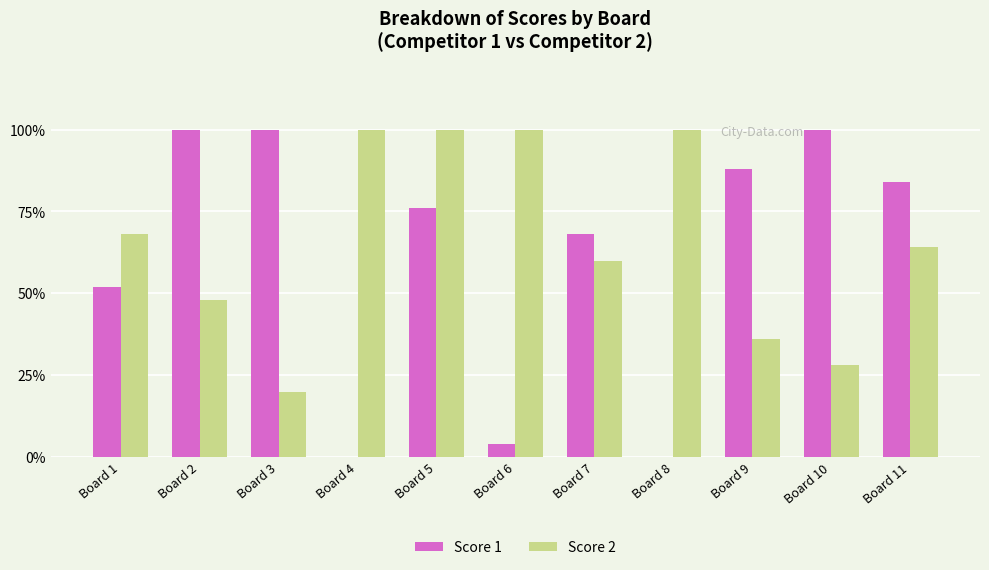

At which label is Score 2 closest to 15?

Board 7